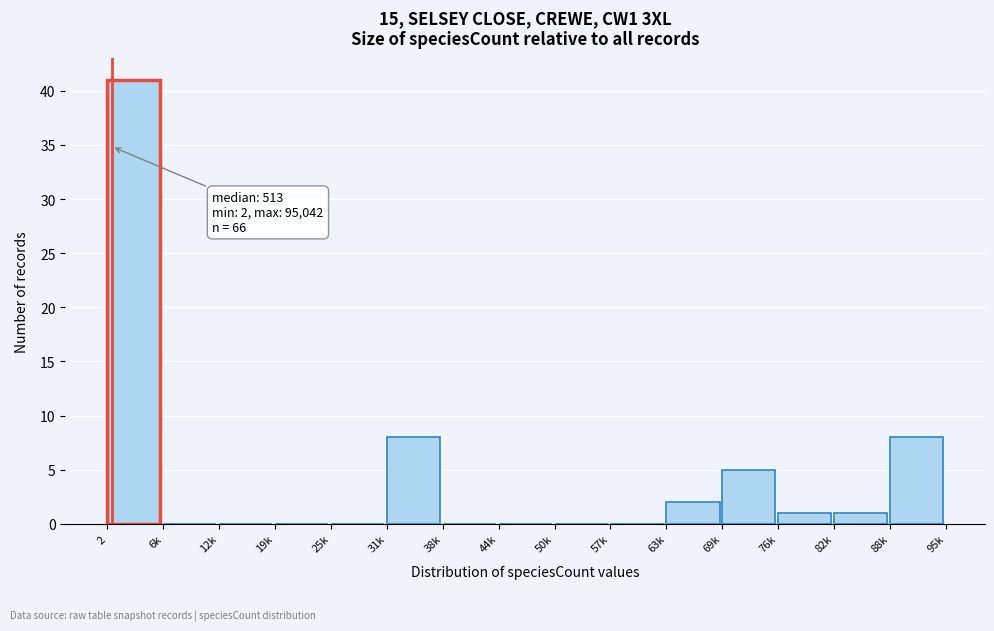

Reading left to right, transcribe all the data shown in this chart.

2=41	6k=0	12k=0	19k=0	25k=0	31k=8	38k=0	44k=0	50k=0	57k=0	63k=2	69k=5	76k=1	82k=1	88k=8